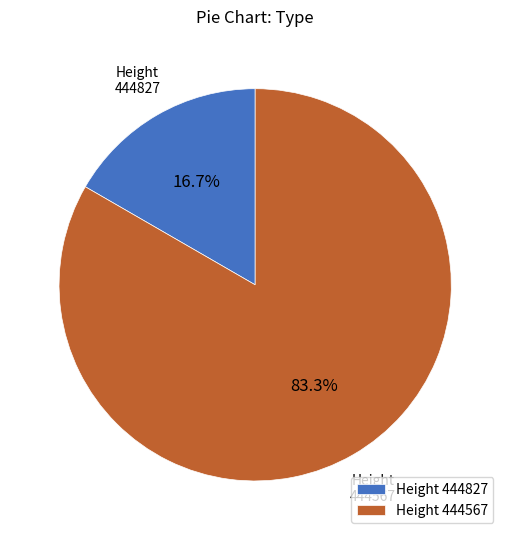

What is the majority slice?

Height 444567